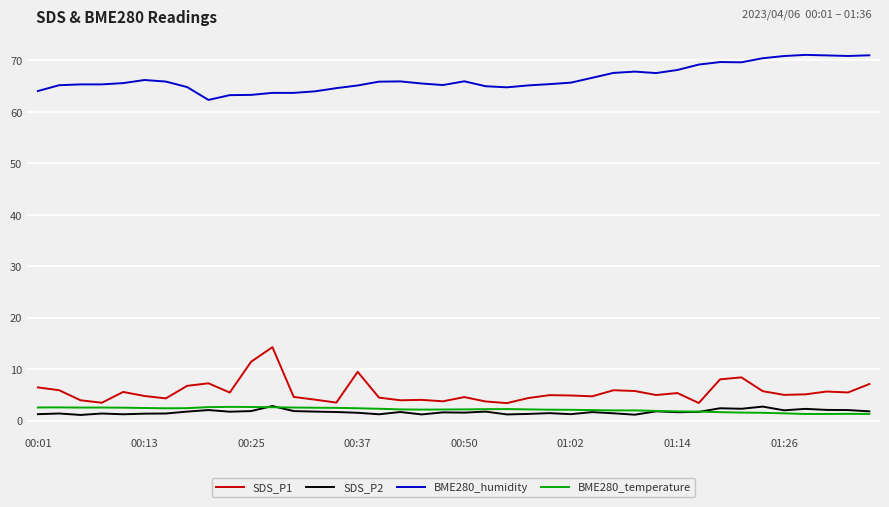

What is the highest value of the SDS_P1 series?

14.3